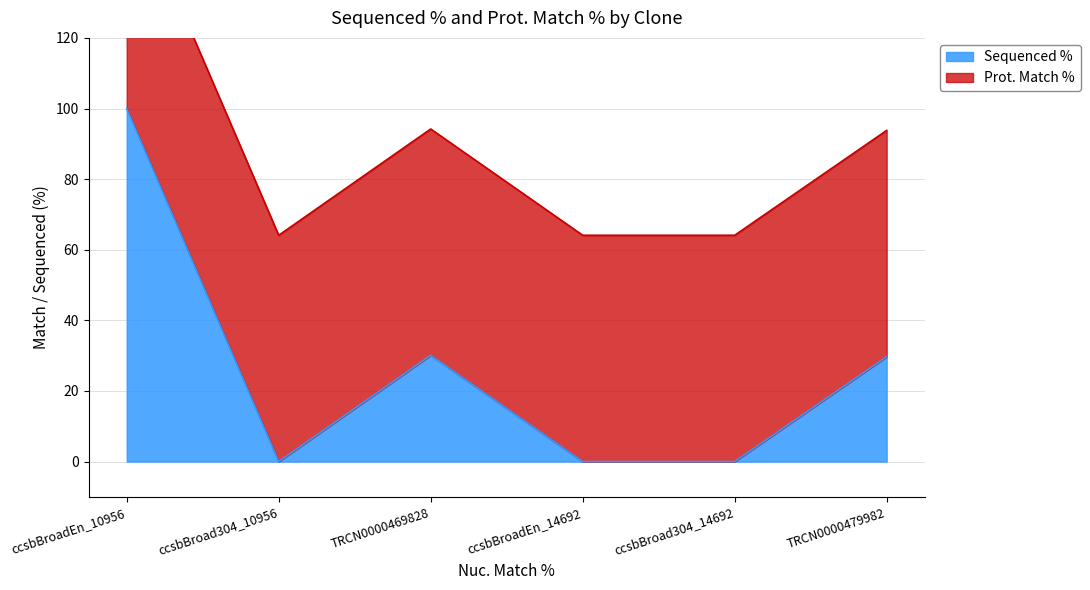

Count the number of values greater than 93.

3